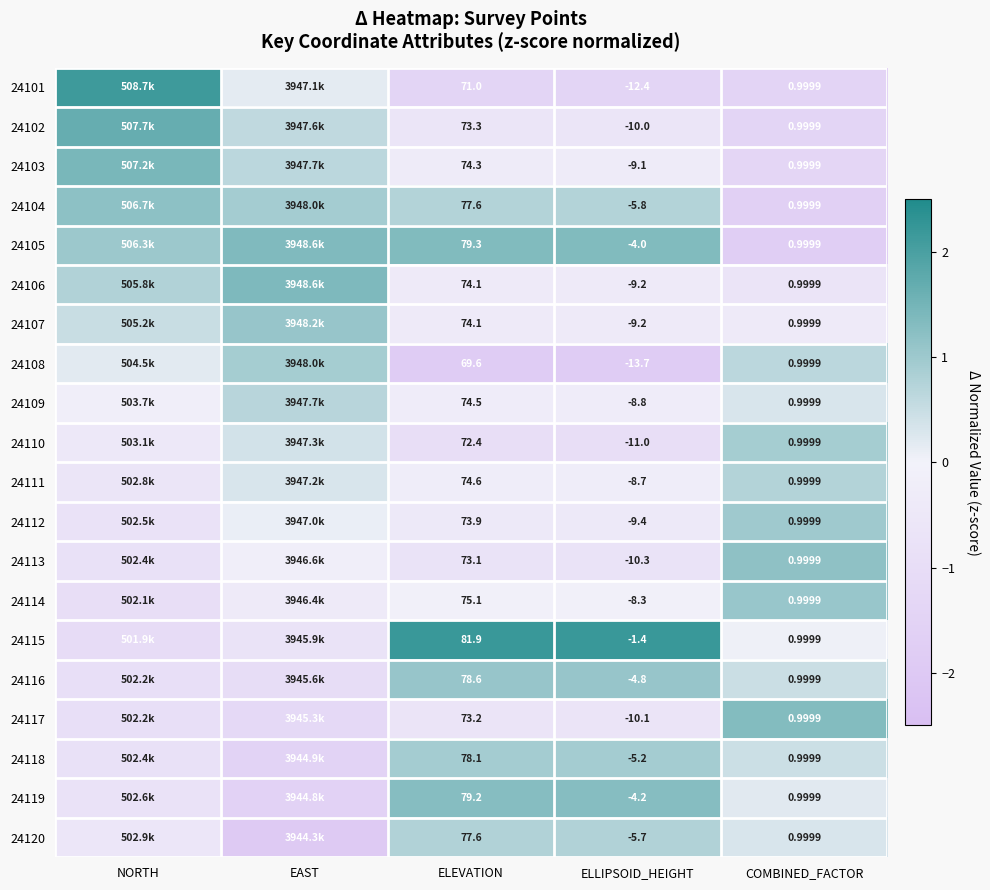

What is the difference between the highest and lowest values at NORTH?

3.2